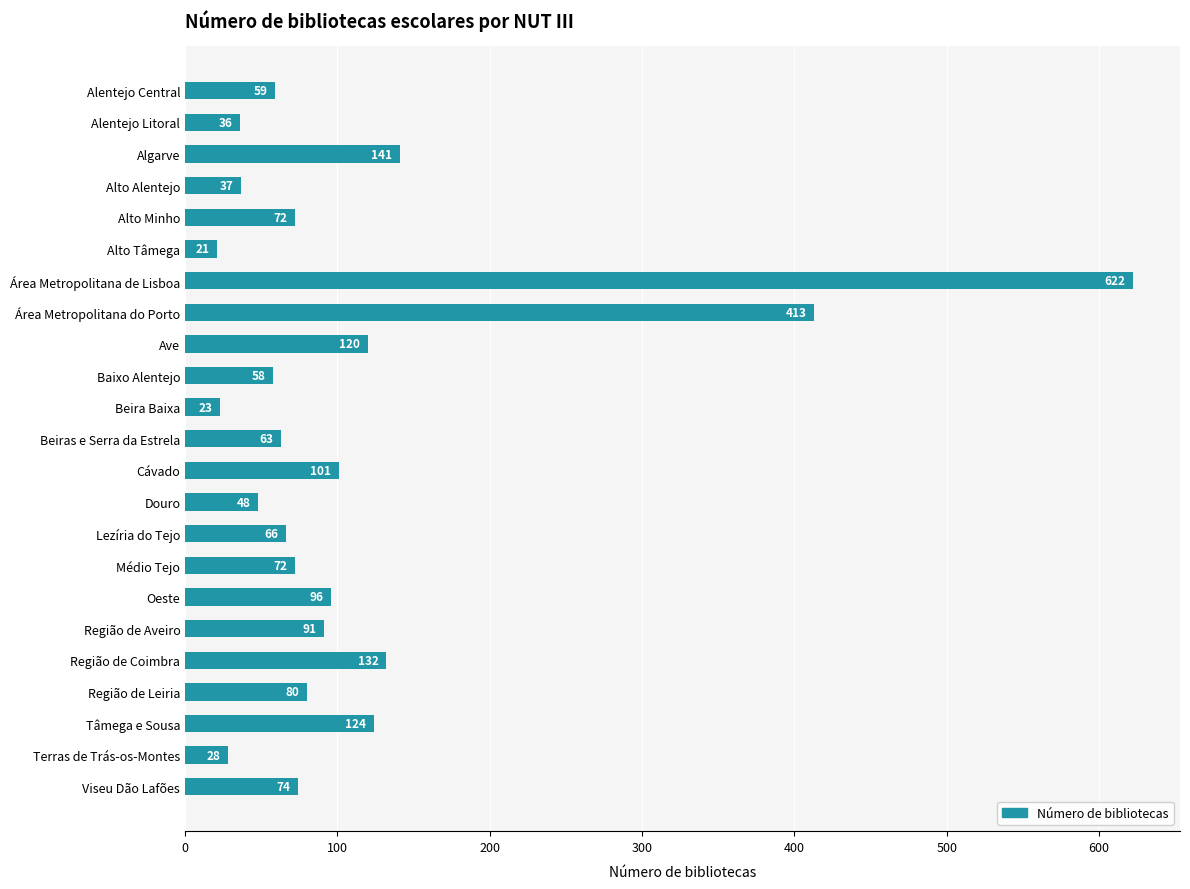

Are the bars grouped side by side (vs. stacked)?

No